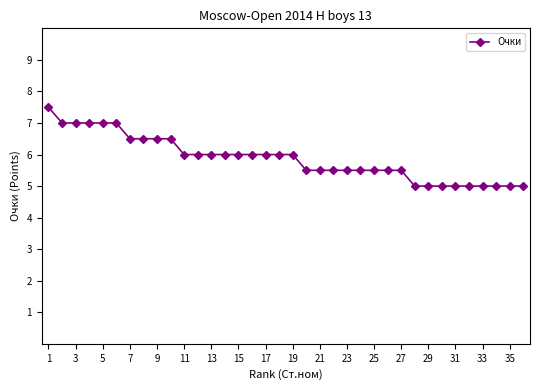

What is the average value?

5.9